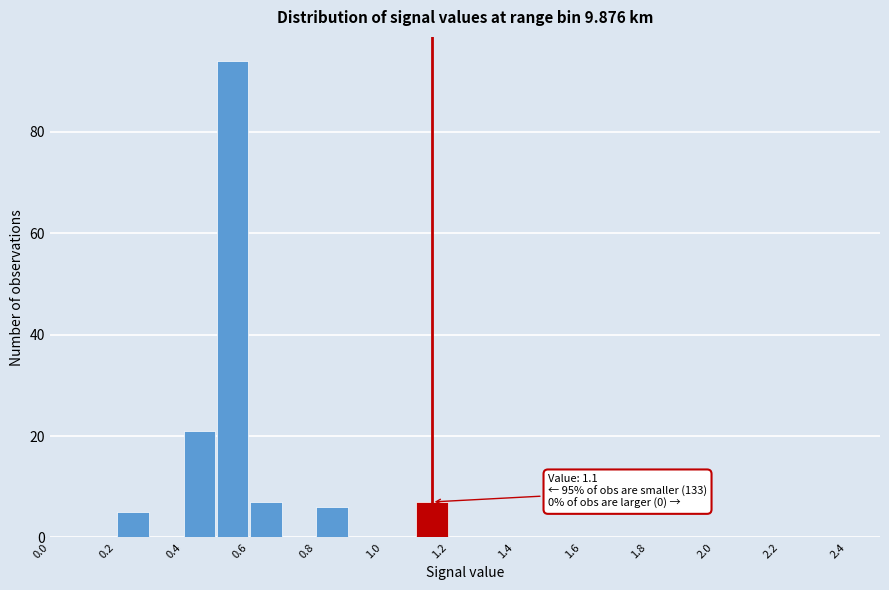

Which range on the x-axis has the tallest bar?

0.5 to 0.6